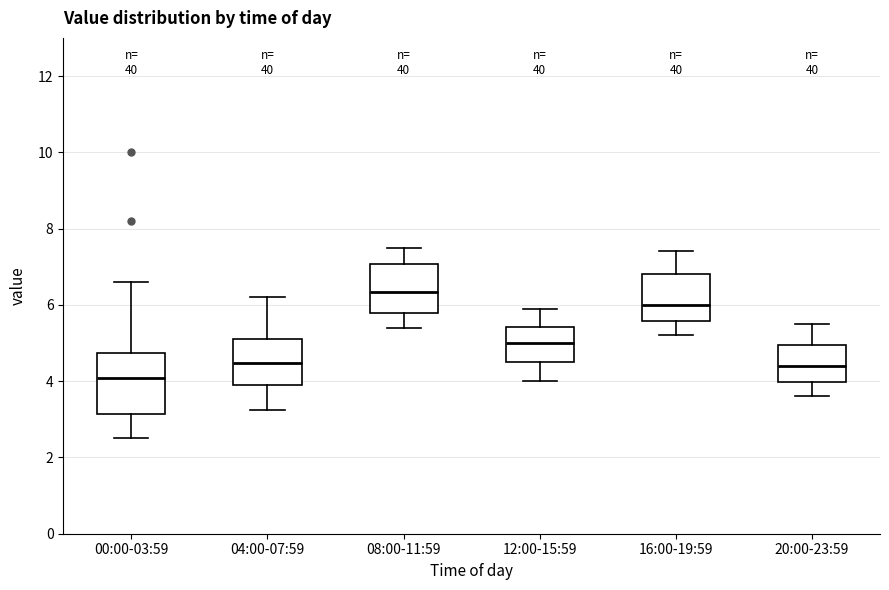

Reading left to right, read every box against the y-axis: the position of its median line, the range the box covers, and the ends of its whiskers. The values are not printed on the chart, so give them approximately, as read against the axis.

00:00-03:59: median 4.0, box 3.2 to 4.8, whiskers 2.6 to 6.6
04:00-07:59: median 4.4, box 3.8 to 5.2, whiskers 3.2 to 6.2
08:00-11:59: median 6.4, box 5.8 to 7.0, whiskers 5.4 to 7.6
12:00-15:59: median 5.0, box 4.6 to 5.4, whiskers 4.0 to 6.0
16:00-19:59: median 6.0, box 5.6 to 6.8, whiskers 5.2 to 7.4
20:00-23:59: median 4.4, box 4.0 to 5.0, whiskers 3.6 to 5.6